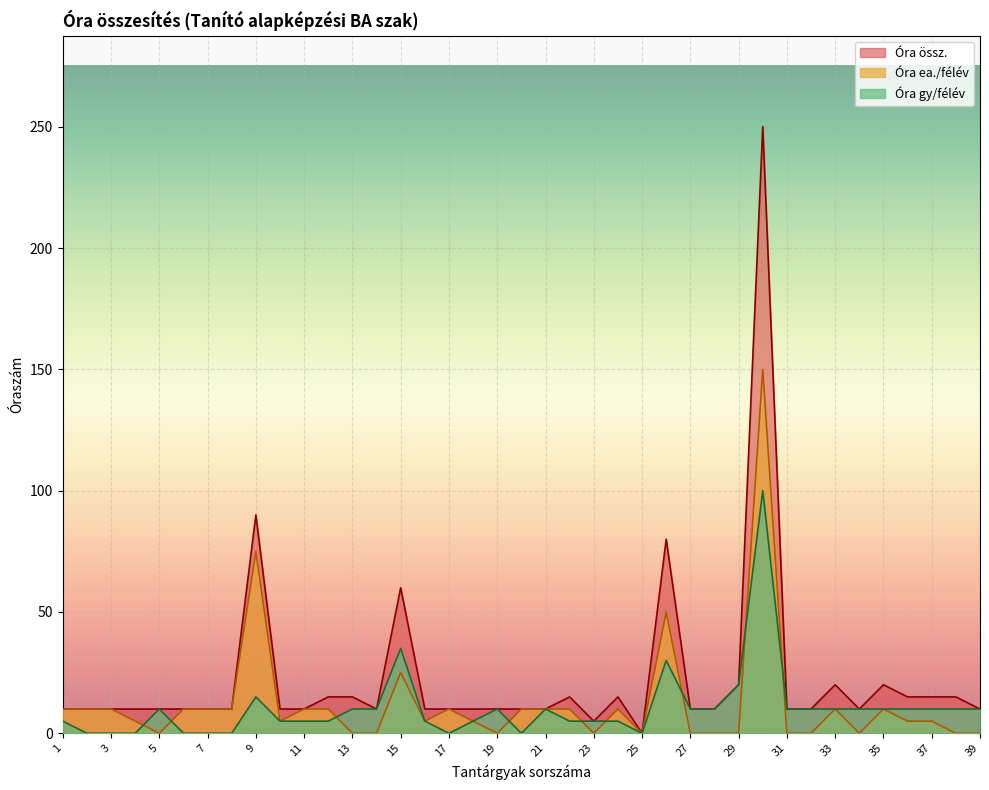

Rank the categories by Óra ea./félév value from highest to lowest.

30, 9, 26, 15, 1, 2, 3, 6, 7, 8, 11, 12, 17, 20, 21, 22, 24, 33, 35, 4, 10, 16, 18, 36, 37, 5, 13, 14, 19, 23, 25, 27, 28, 29, 31, 32, 34, 38, 39